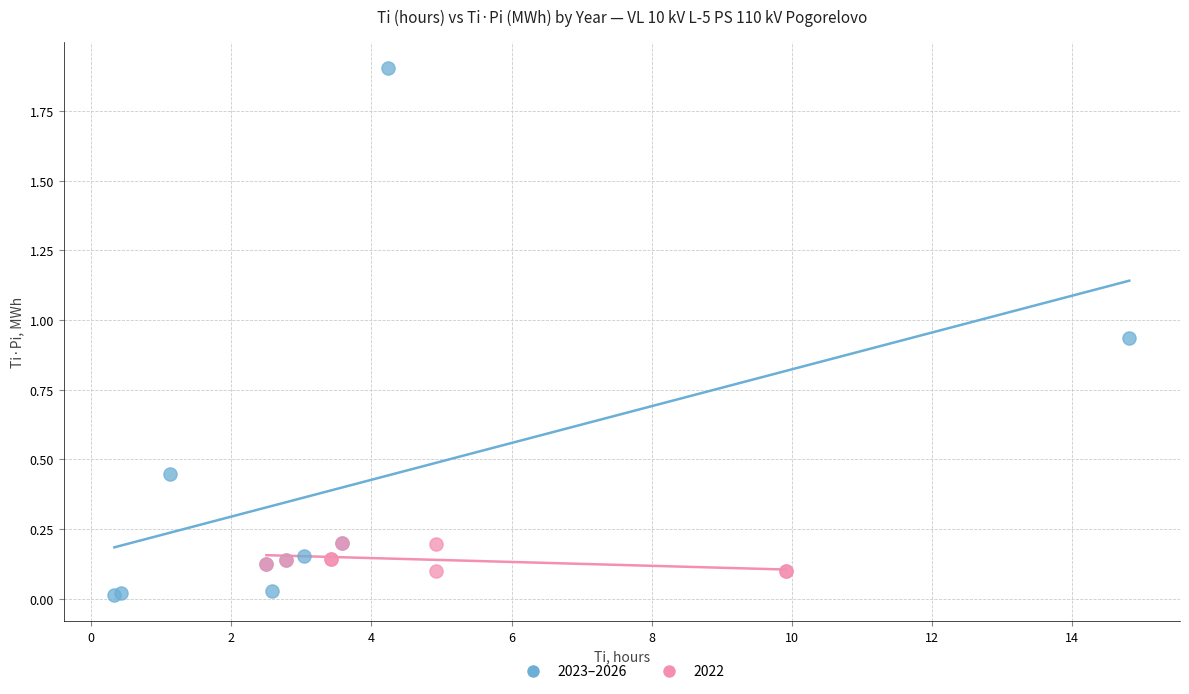

Which series has the widest spread of Y values?

2023–2026